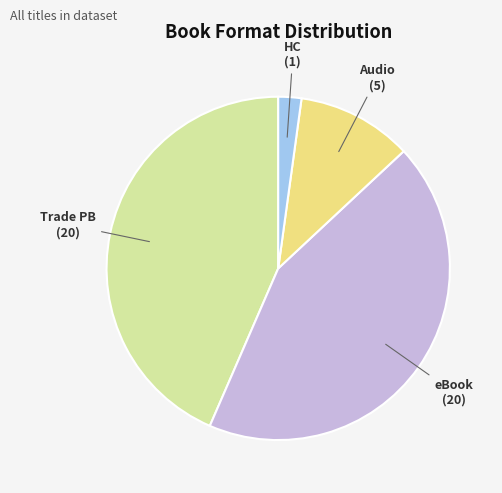

Does any single category account for the majority?

No